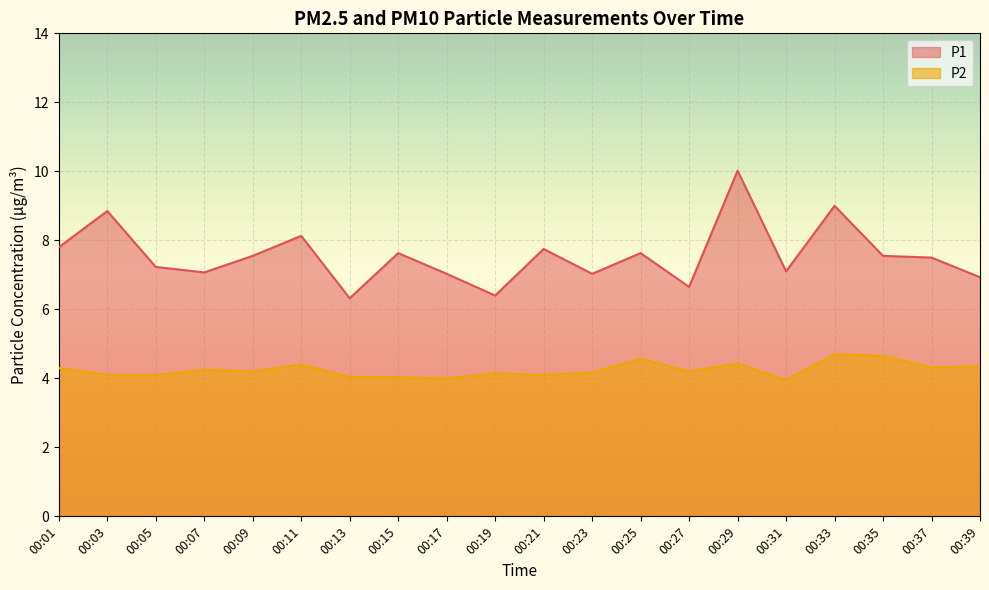

List the labels in order of P1 value, largest first.

00:29, 00:33, 00:03, 00:11, 00:01, 00:21, 00:15, 00:25, 00:09, 00:35, 00:37, 00:05, 00:31, 00:07, 00:17, 00:23, 00:39, 00:27, 00:19, 00:13